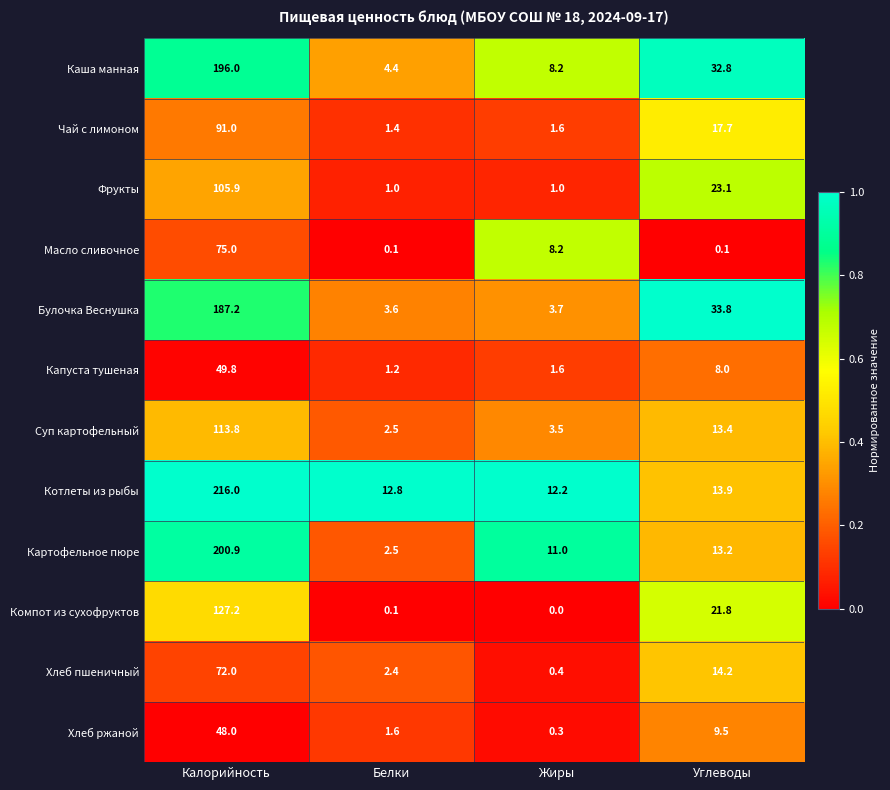

List the series in order of their peak value, highest first.

Котлеты из рыбы, Картофельное пюре, Каша манная, Булочка Веснушка, Компот из сухофруктов, Суп картофельный, Фрукты, Чай с лимоном, Масло сливочное, Хлеб пшеничный, Капуста тушеная, Хлеб ржаной